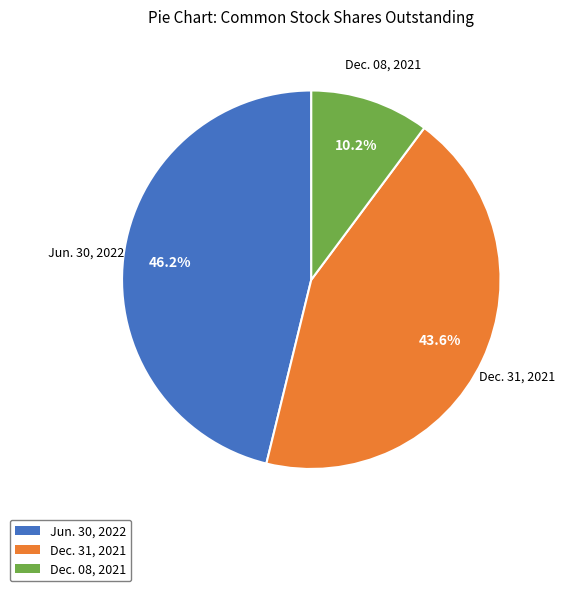

Does Dec. 31, 2021 represent more than half of the total?

No